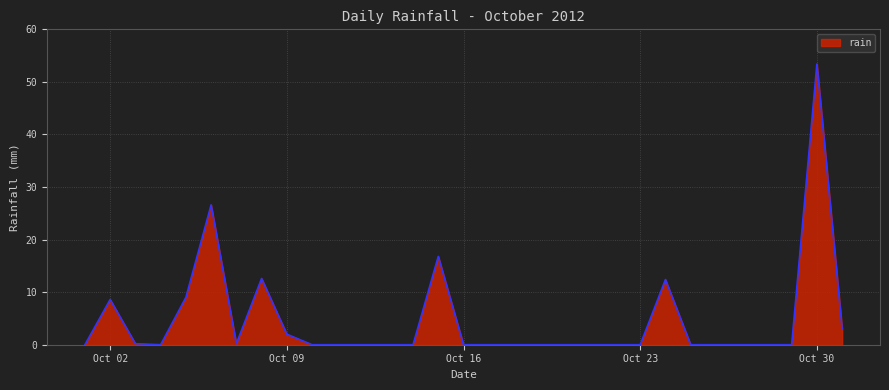

What is the maximum value shown in the chart?

53.4